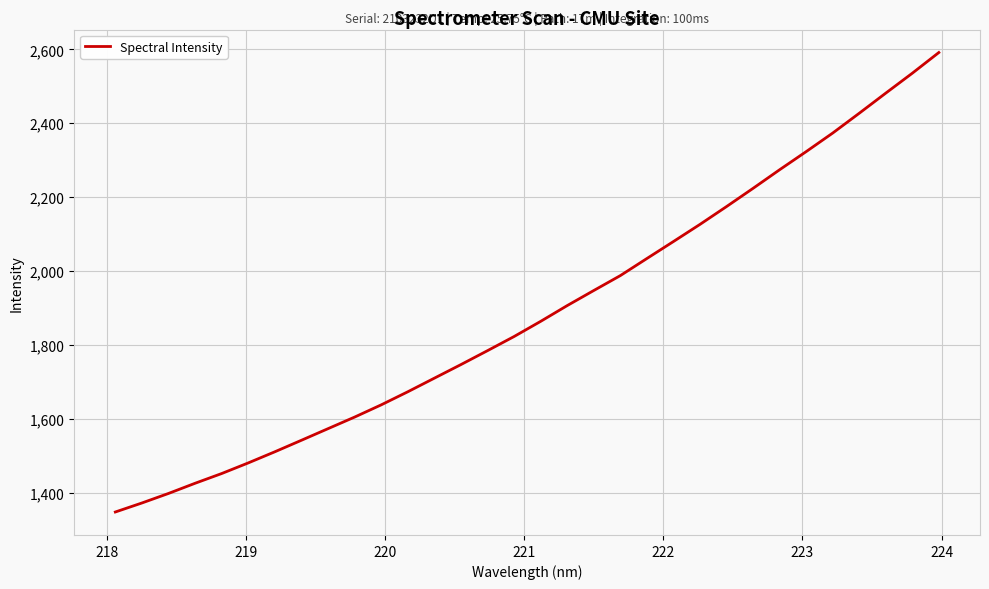

How many values are below 1864?

16